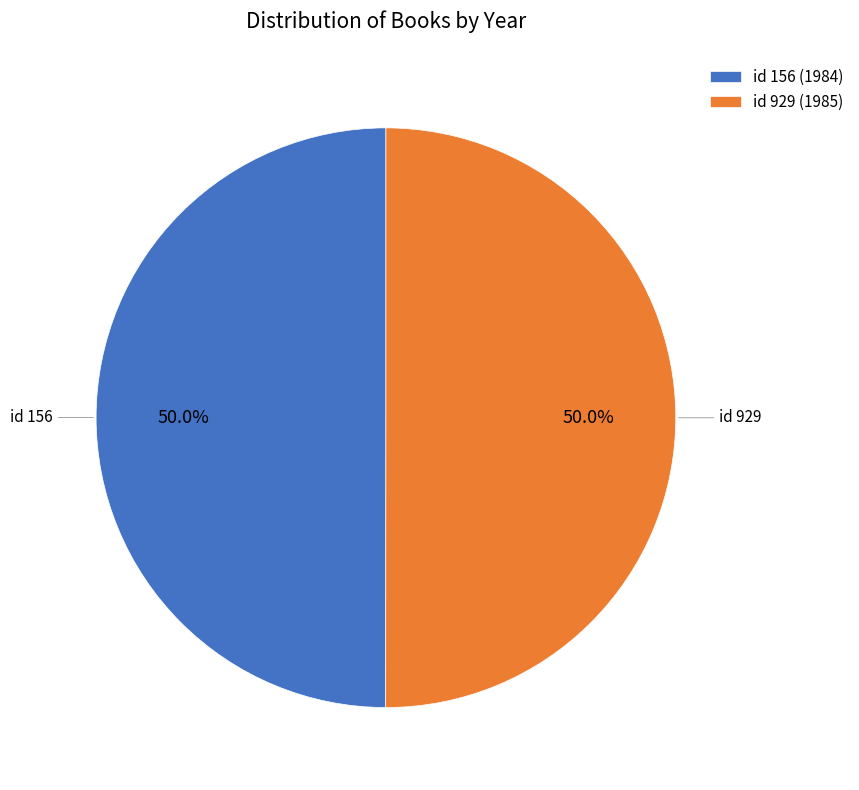

What percentage do id 929 (1985) and id 156 (1984) together represent?

100.0%